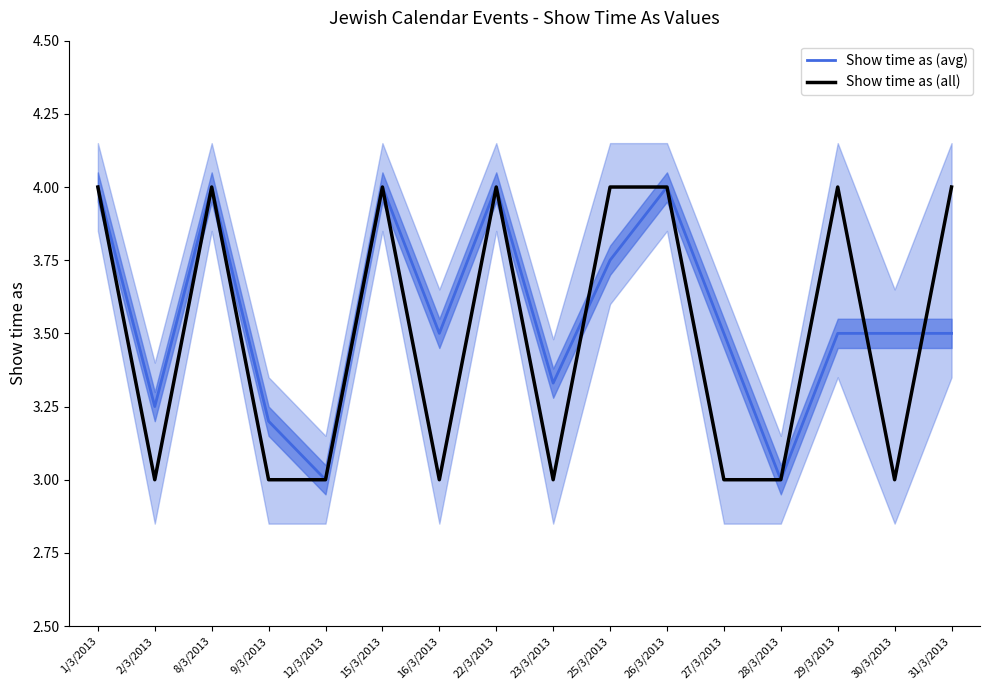

How many lines are shown in the chart?

2